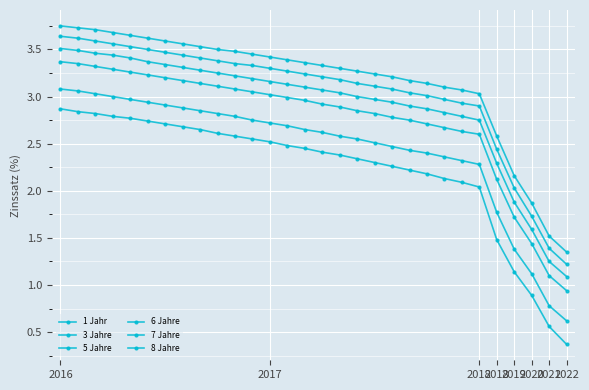

Which series has the largest total across all categories?

8 Jahre